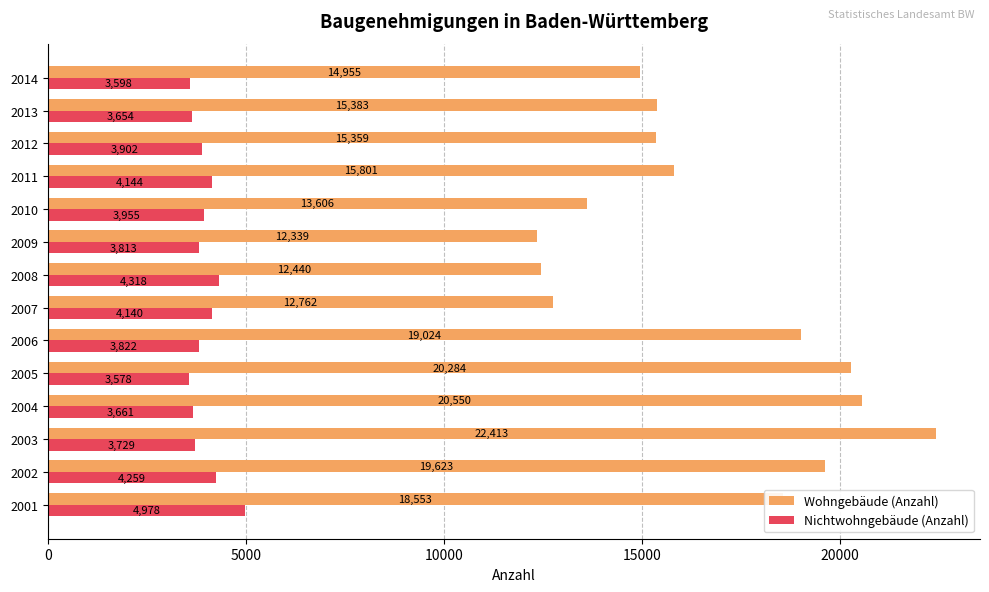

The Wohngebäude (Anzahl) series shows 12762 at 2007. True or false?

True